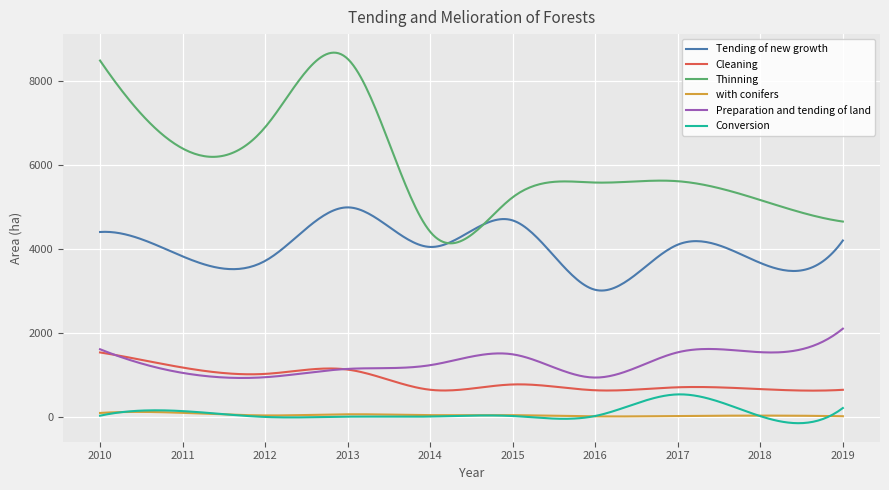

True or false: with conifers and Tending of new growth cross at least once.

False